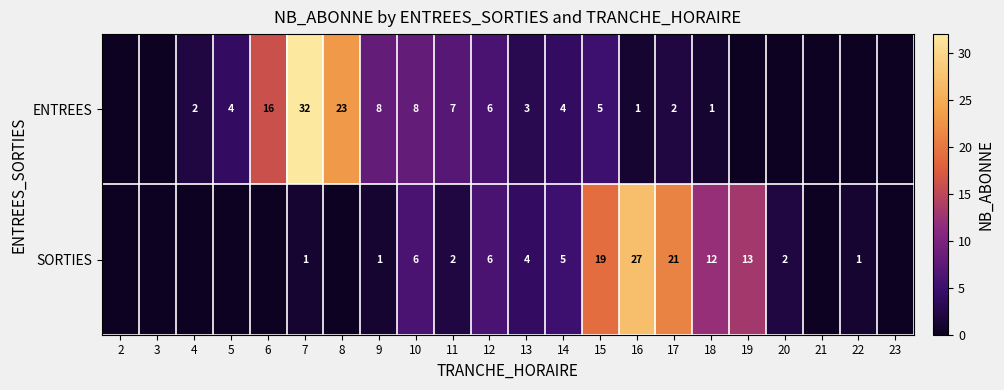

True or false: SORTIES has a value of 12 at 18.

True